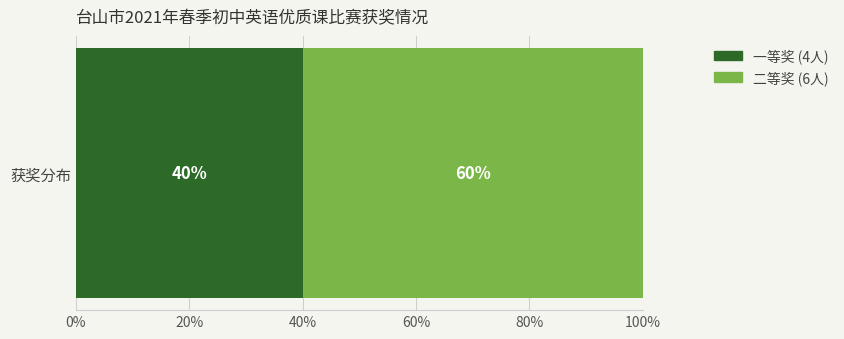

How many categories are shown in the chart?

1